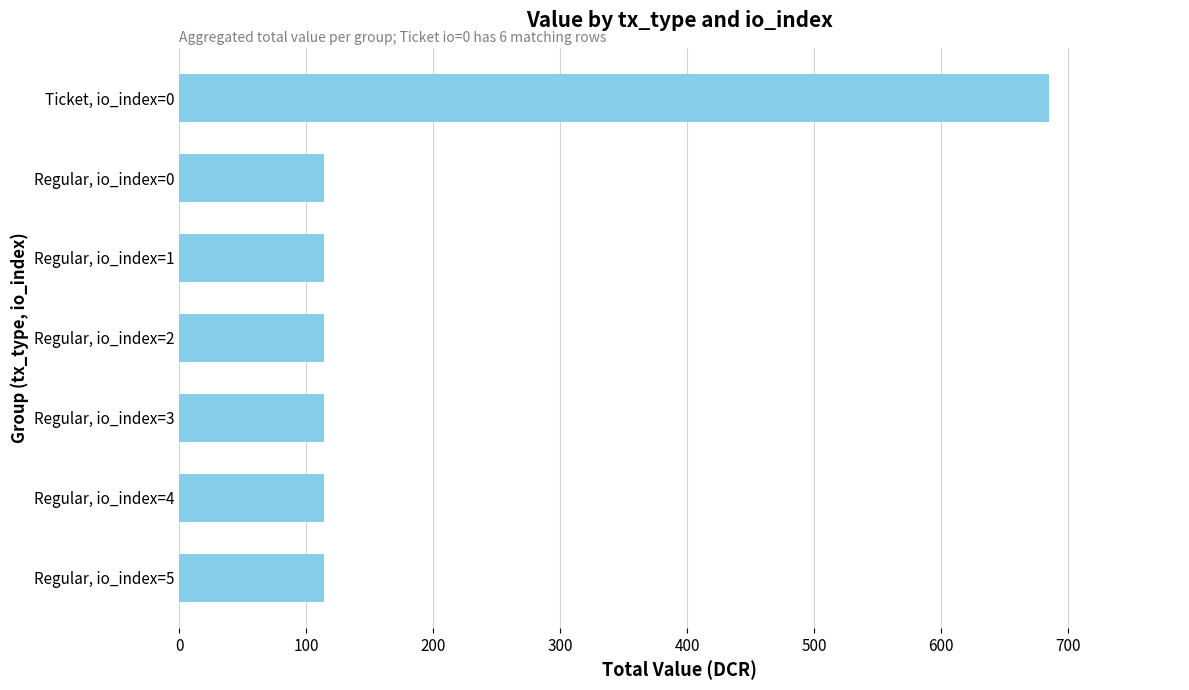

The value at Regular, io_index=0 is 114.2. True or false?

True